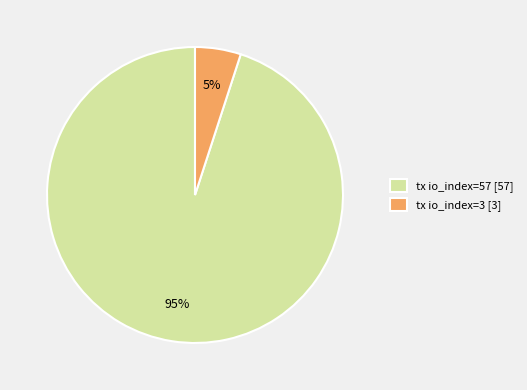

Which category has the biggest portion of the pie?

tx io_index=57